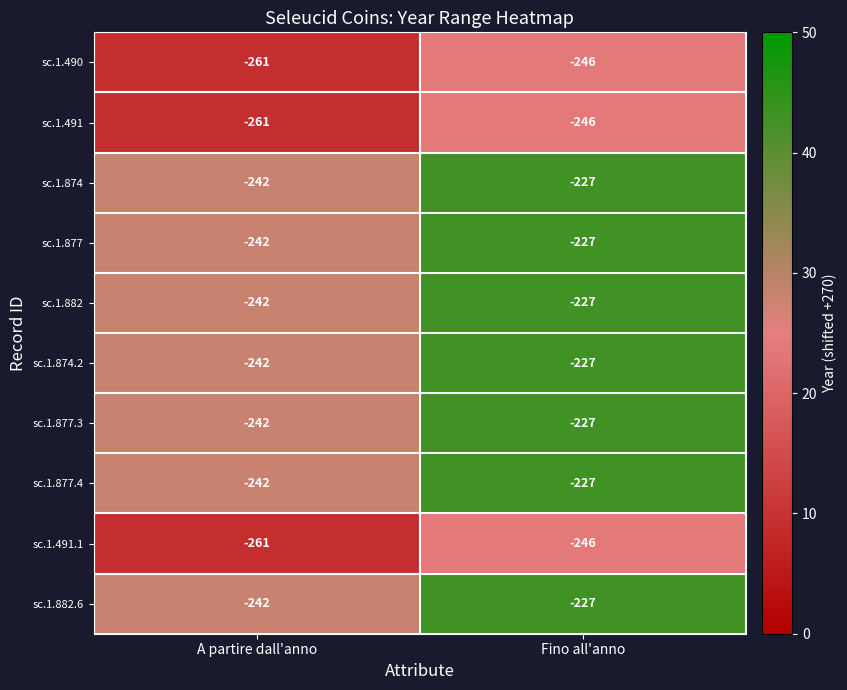

Is it true that sc.1.874.2 equals -57 at A partire dall'anno?

False